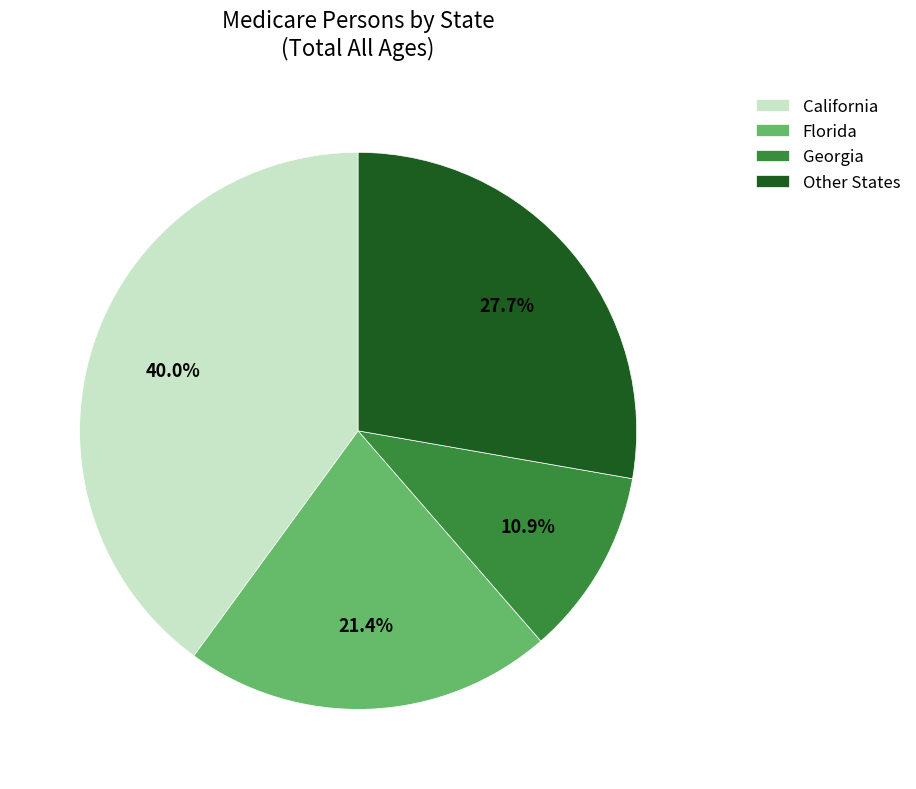

Which has a higher value, Florida or Georgia?

Florida